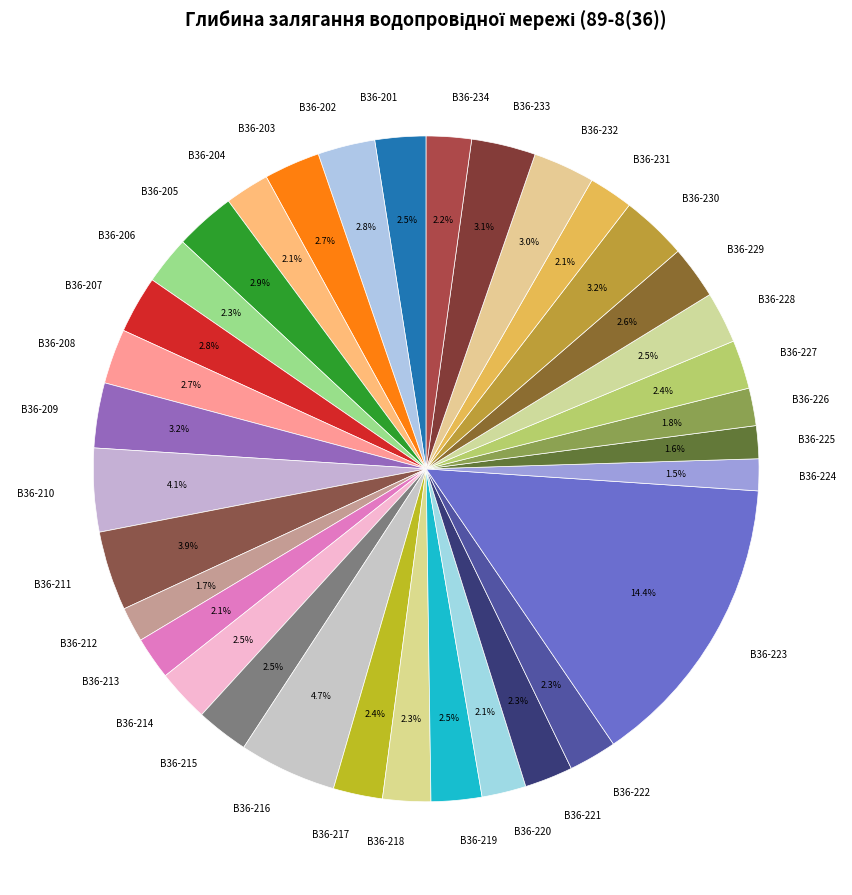

Count the number of slices in the pie.

34